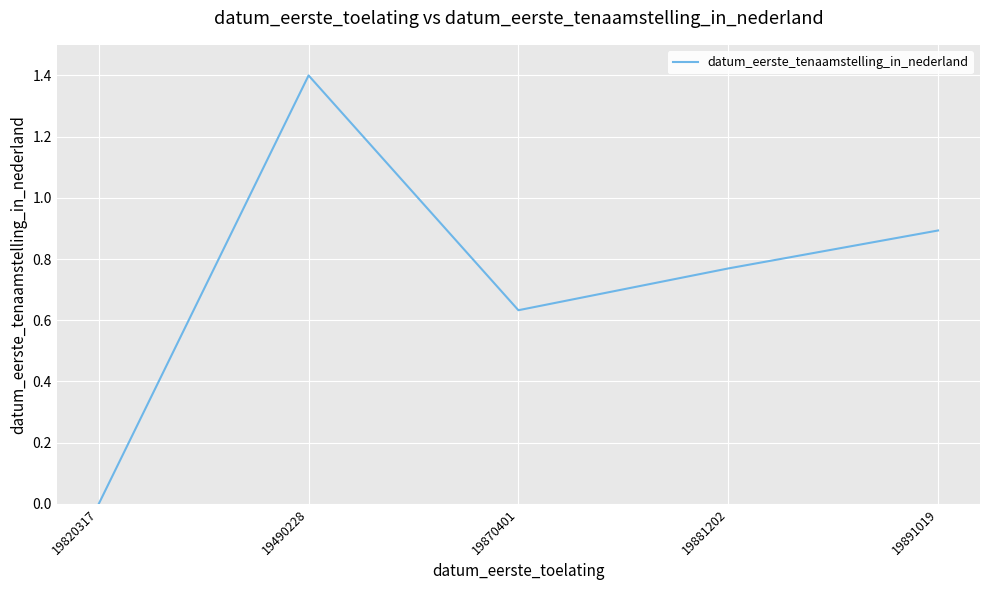

What is the greatest value displayed?

1.4